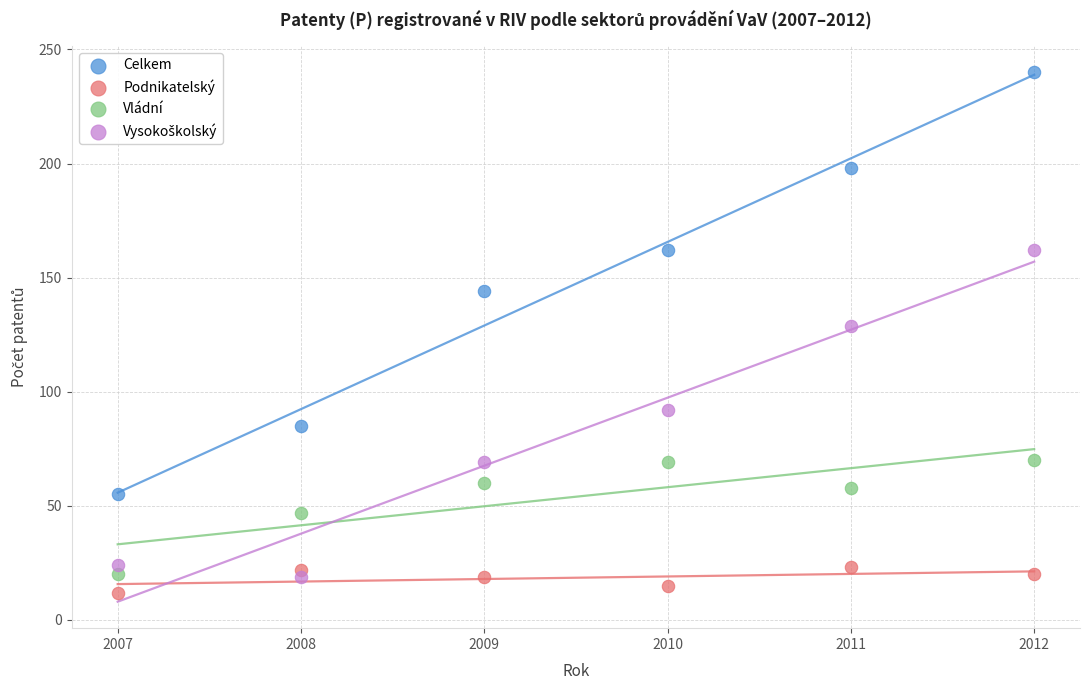

Across all data points, what is the range of Y values (max minus min)?

228